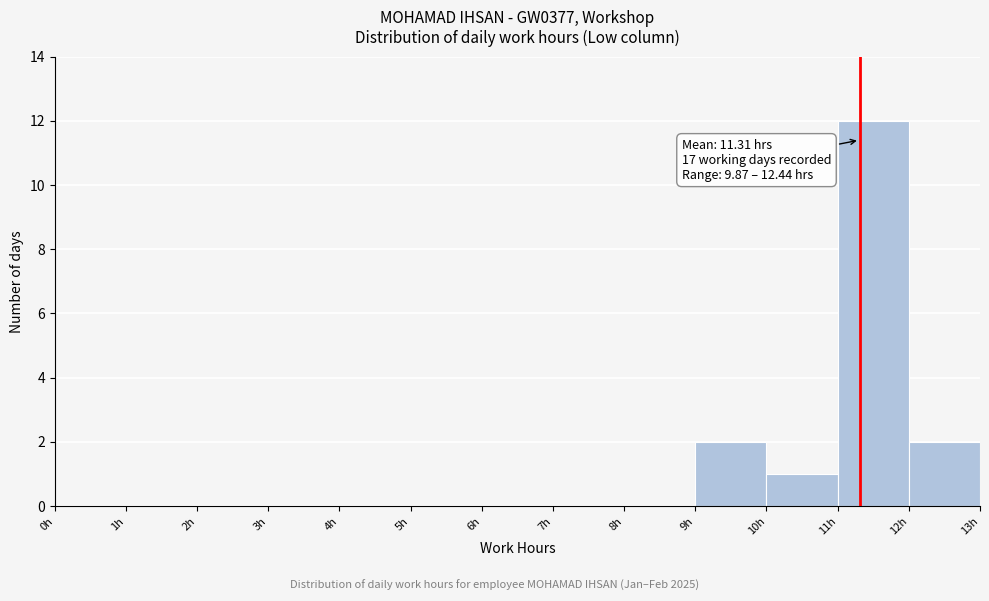

Over which range of the x-axis is the bar tallest?

11 to 12